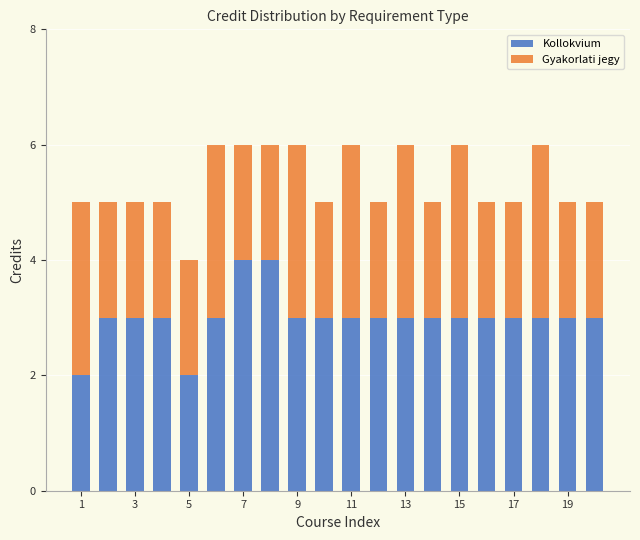

What is the highest value of the Kollokvium series?

4